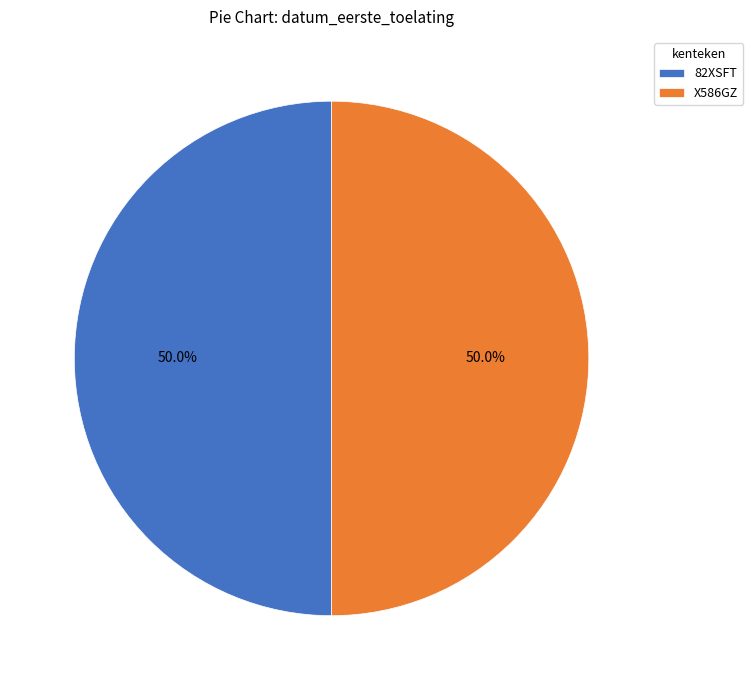

Is the sum of X586GZ and 82XSFT greater than half?

Yes